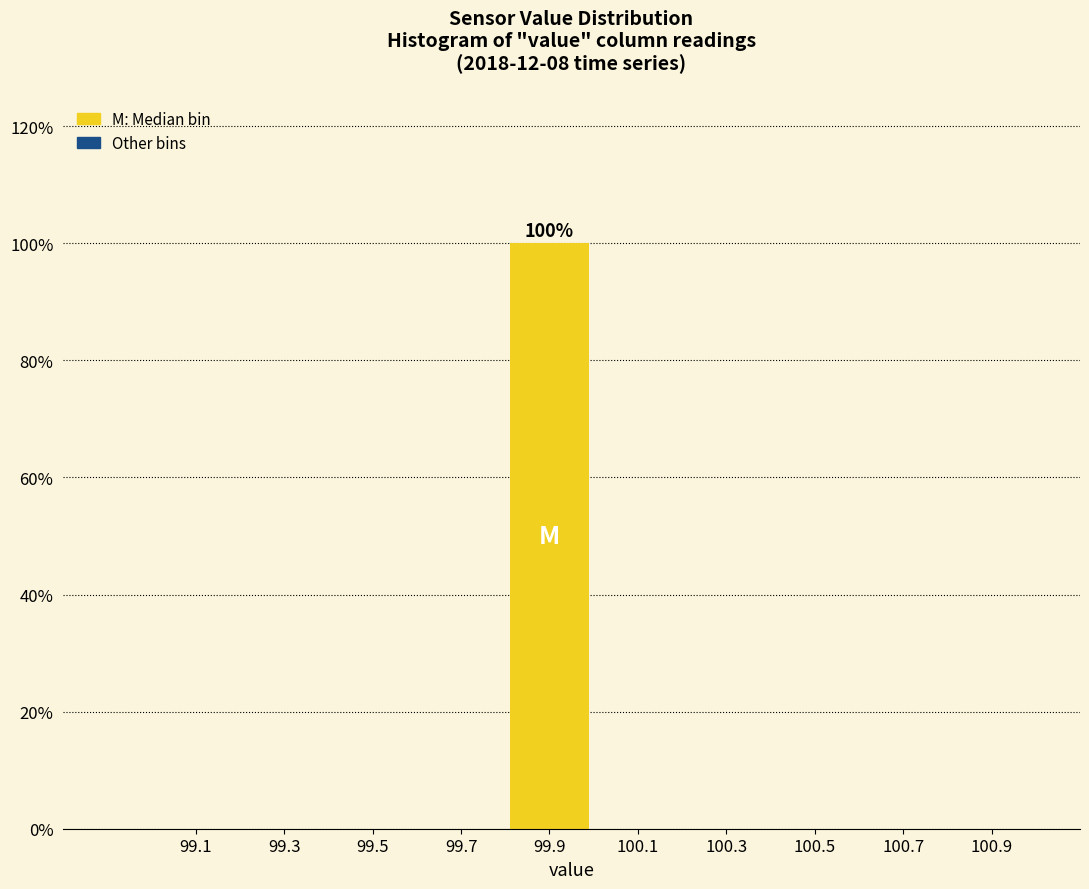

Over which range of the x-axis is the bar tallest?

99.8 to 100.0